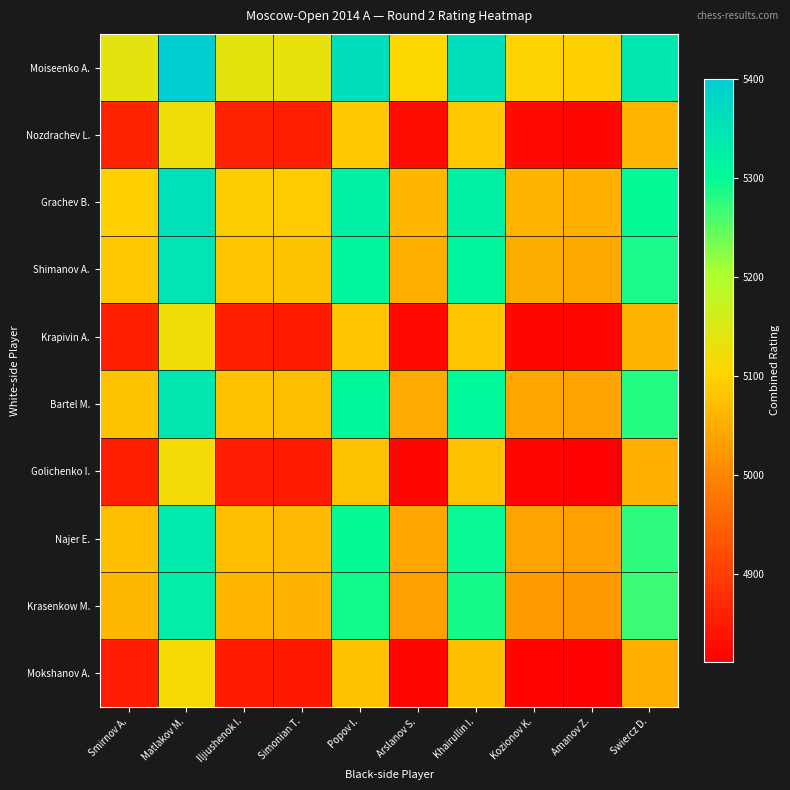

What is the spread (max minus min) of values at Popov I.?

286